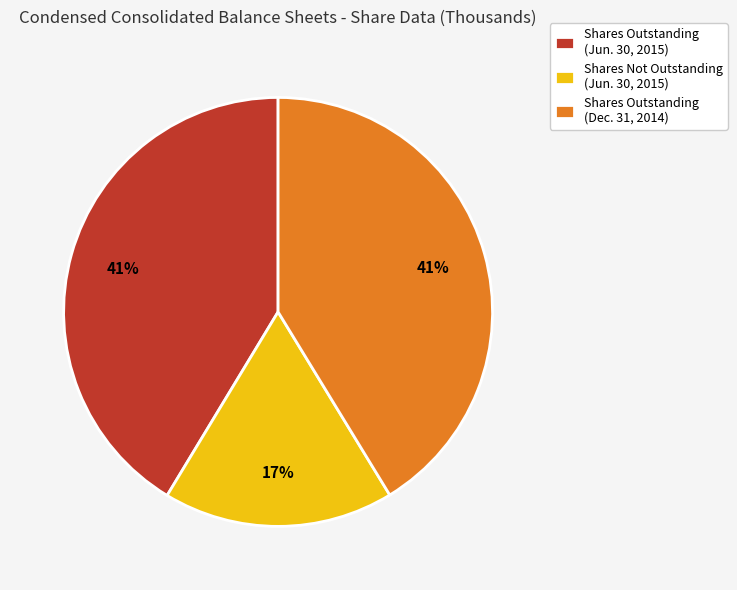

Do Shares Not Outstanding (Jun. 30, 2015) and Shares Outstanding (Dec. 31, 2014) together represent more than half of the pie?

Yes